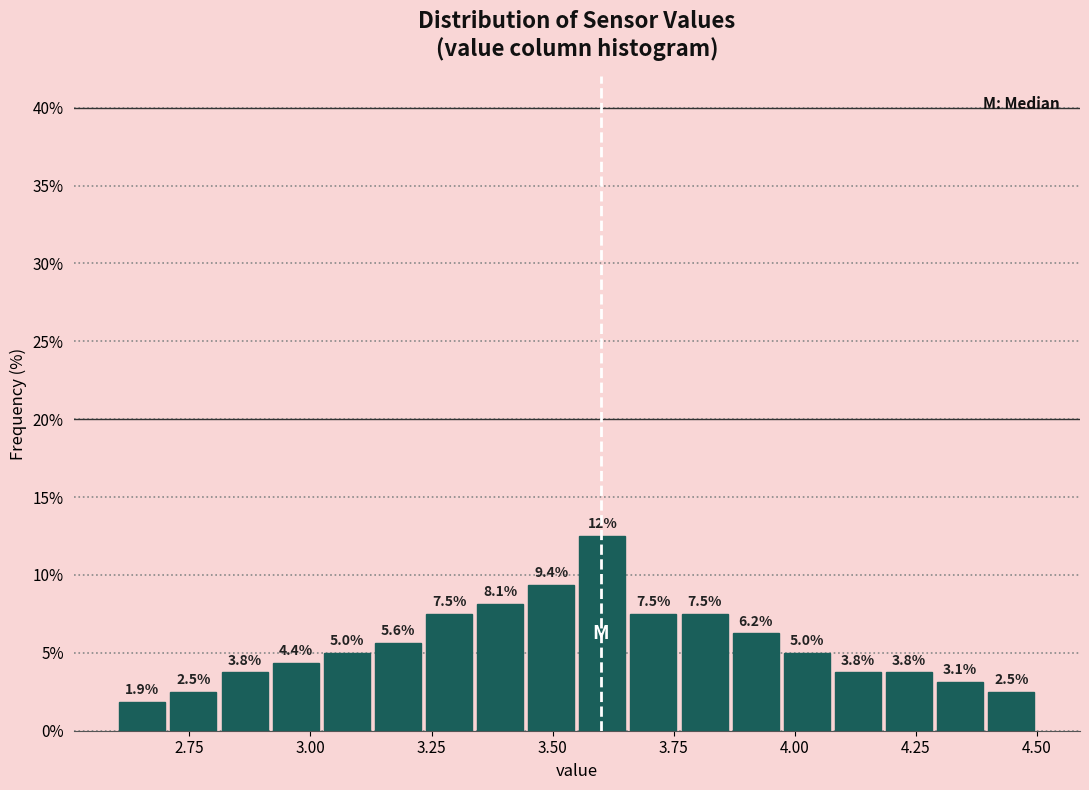

Read against the x-axis, roughly where is the centre of the tallest bar?

3.60